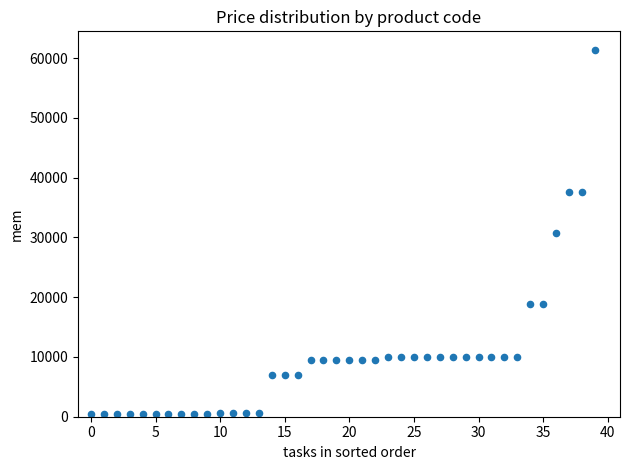

How many points are shown in the scatter plot?

40